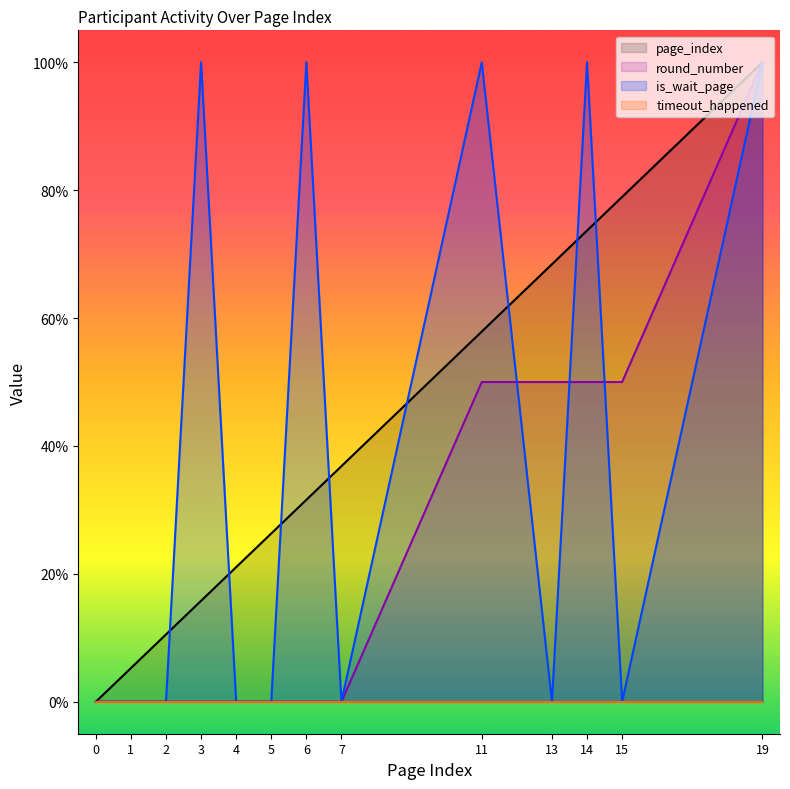

True or false: page_index and round_number cross at least once.

False